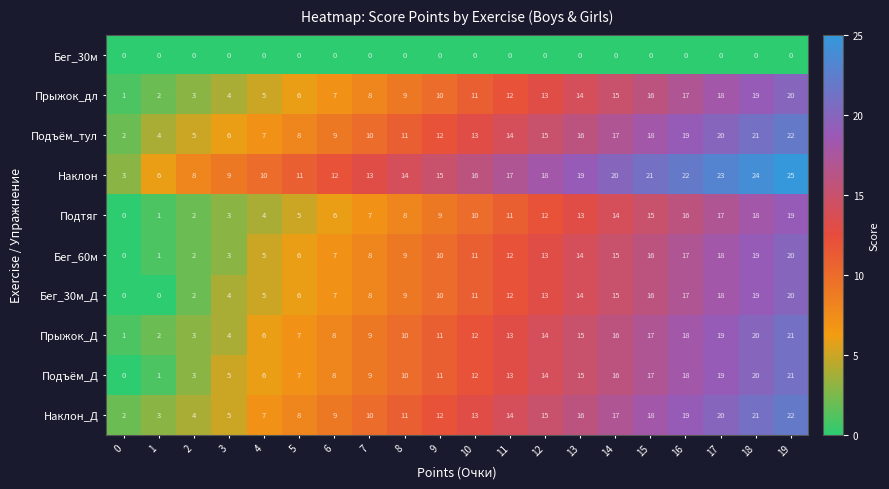

What is the spread (max minus min) of values at 18?

24